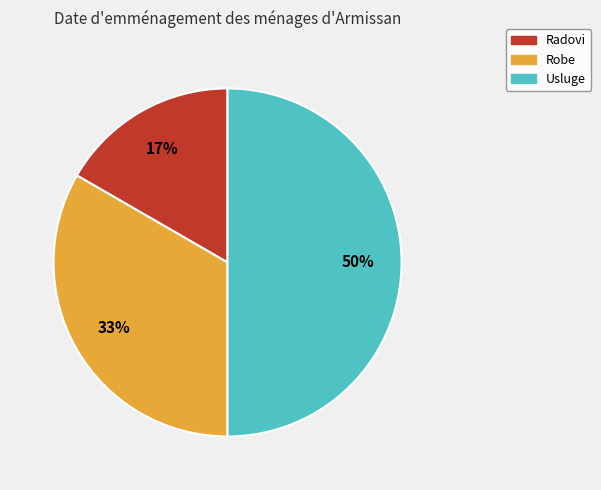

To the nearest percent, what is the average slice percentage?

33%